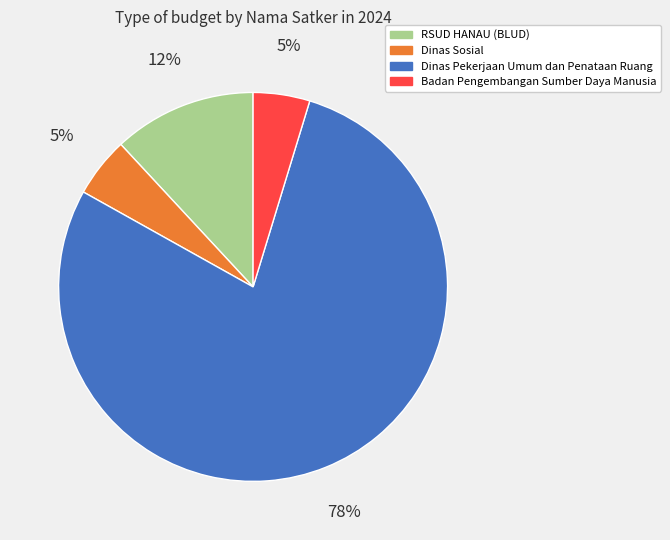

To the nearest percent, what is the average slice percentage?

25%